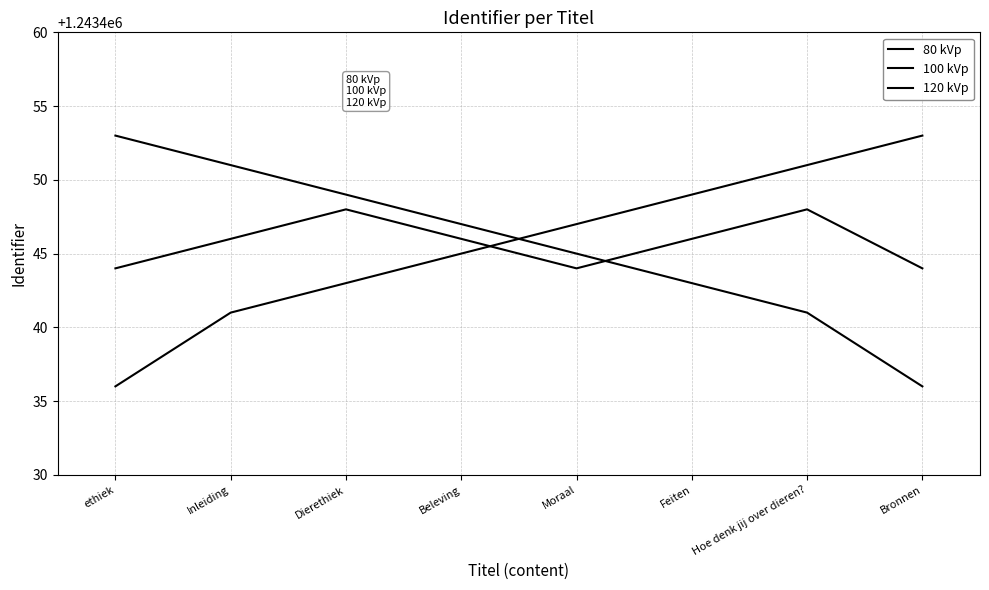

What position from the right is Bronnen?

1